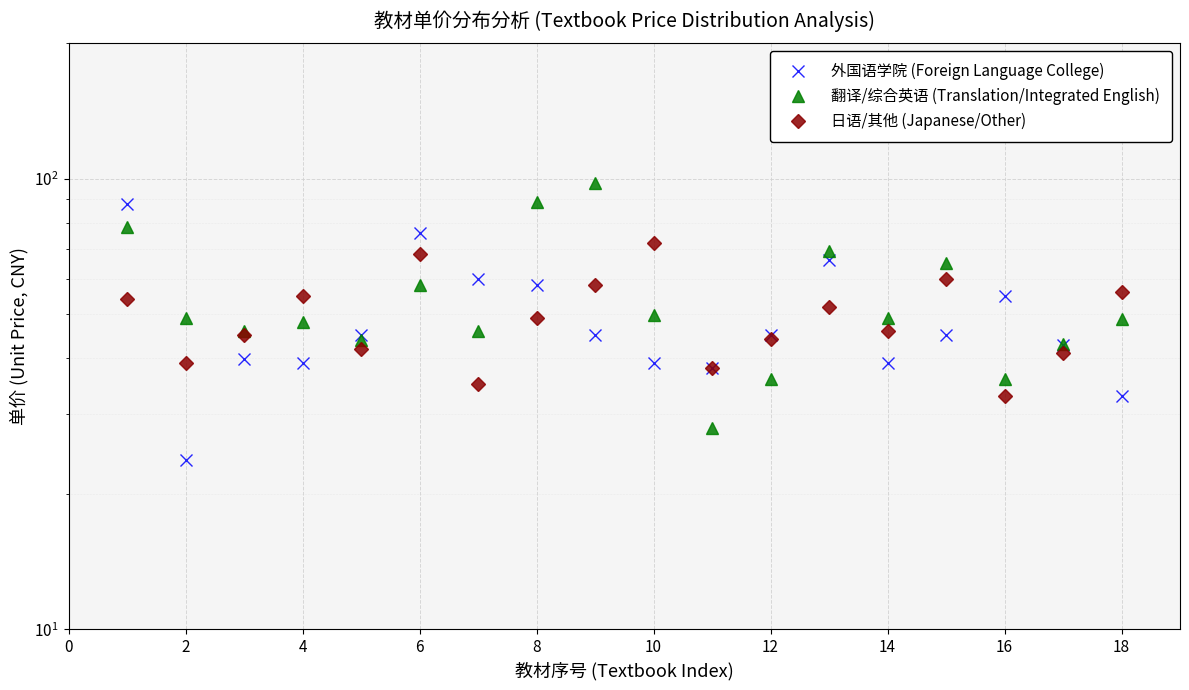

How many lines are shown in the chart?

3